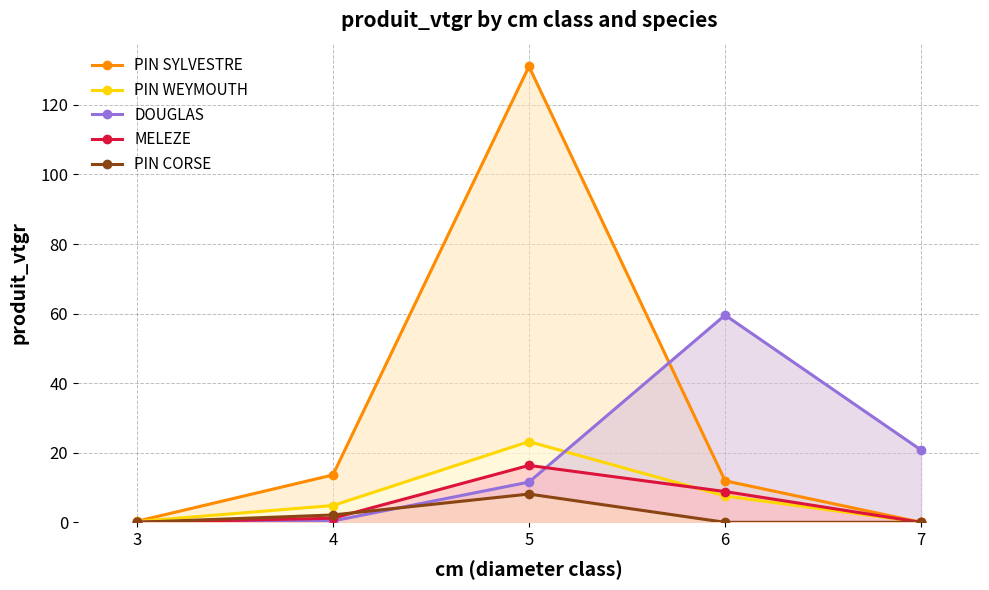

Does the chart have visible grid lines?

Yes